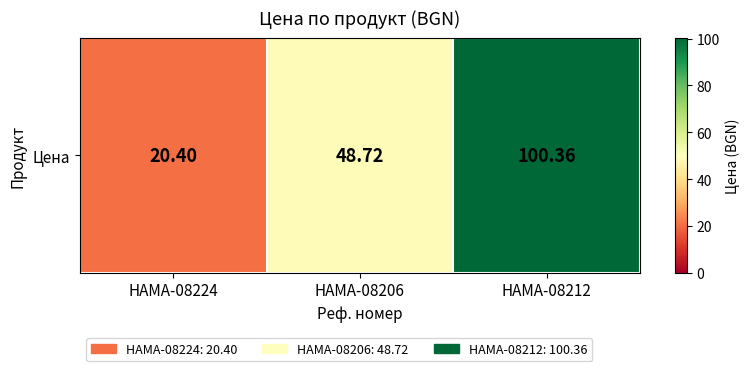

True or false: the data shows 100.4 at HAMA-08212.

True